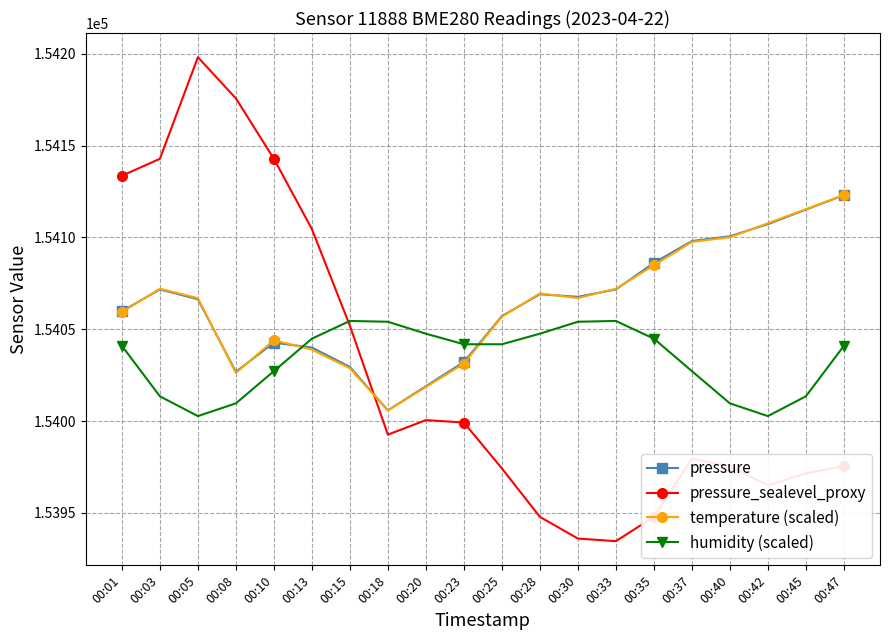

What is the minimum value for pressure_sealevel_proxy?

153934.6